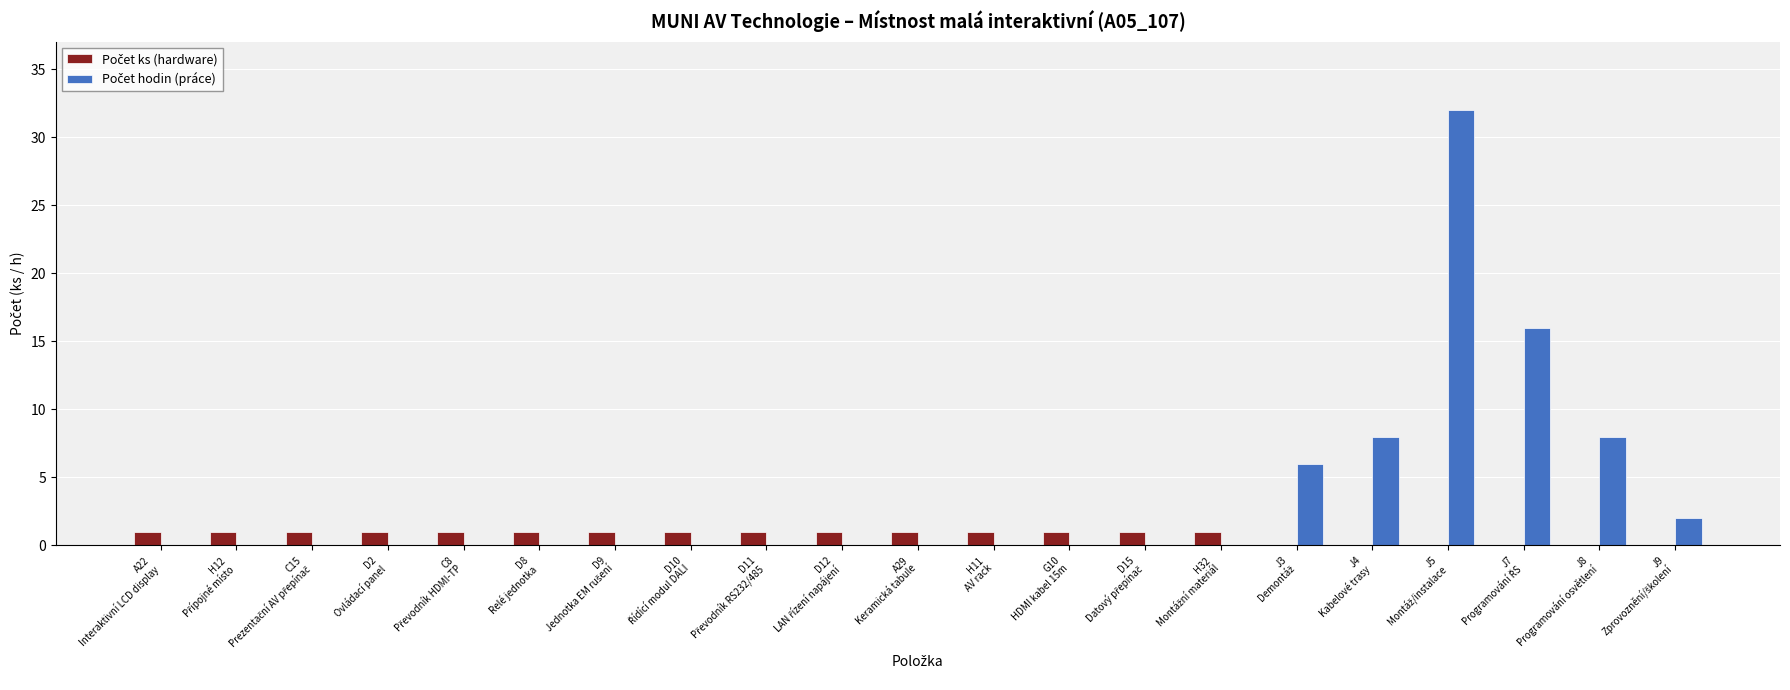

Is the value of Počet ks (hardware) at C15
Prezentační AV přepínač greater than the value of Počet hodin (práce) at J9
Zprovoznění/školení?

No